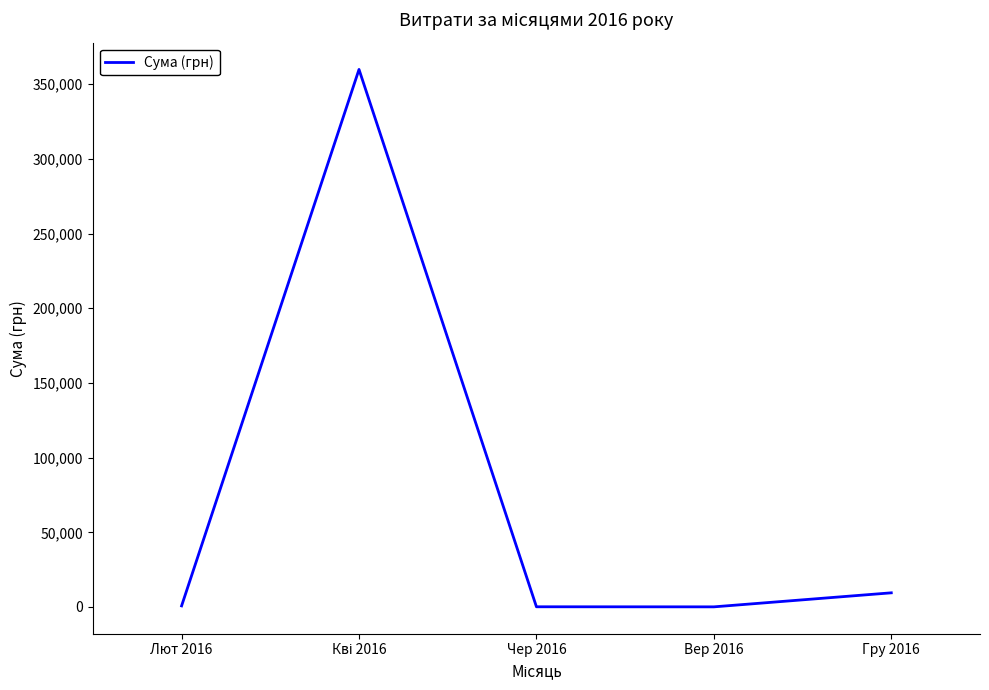

How many interior local peaks (higher than both neighbors) does the data have?

1